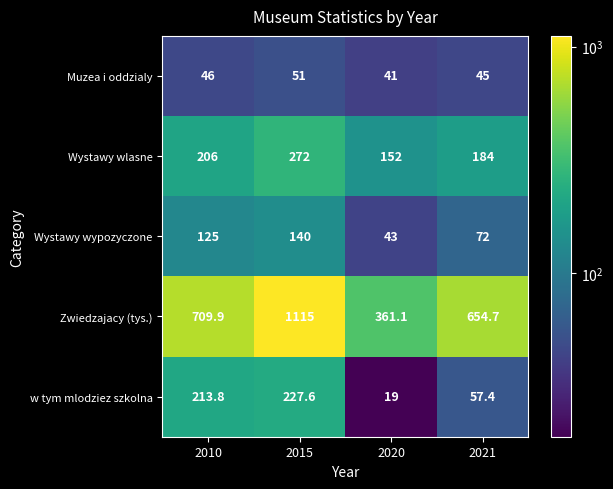

List the labels in order of Wystawy wlasne value, largest first.

2015, 2010, 2021, 2020